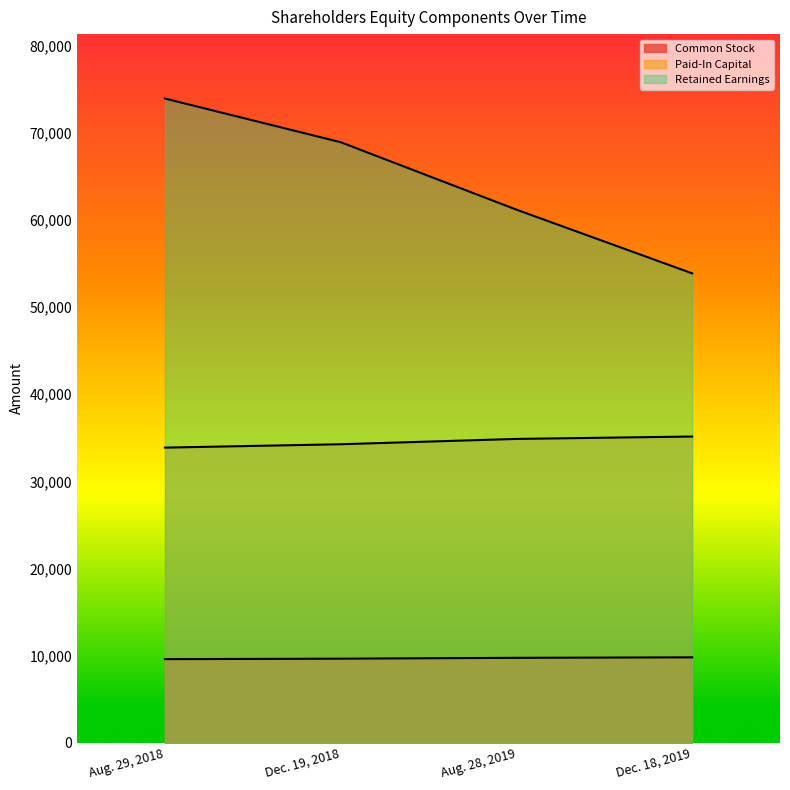

Which label corresponds to the largest value in the chart?

Aug. 29, 2018